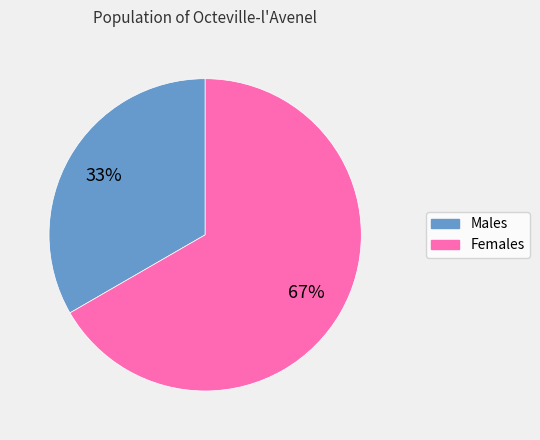

How many segments does this pie chart have?

2